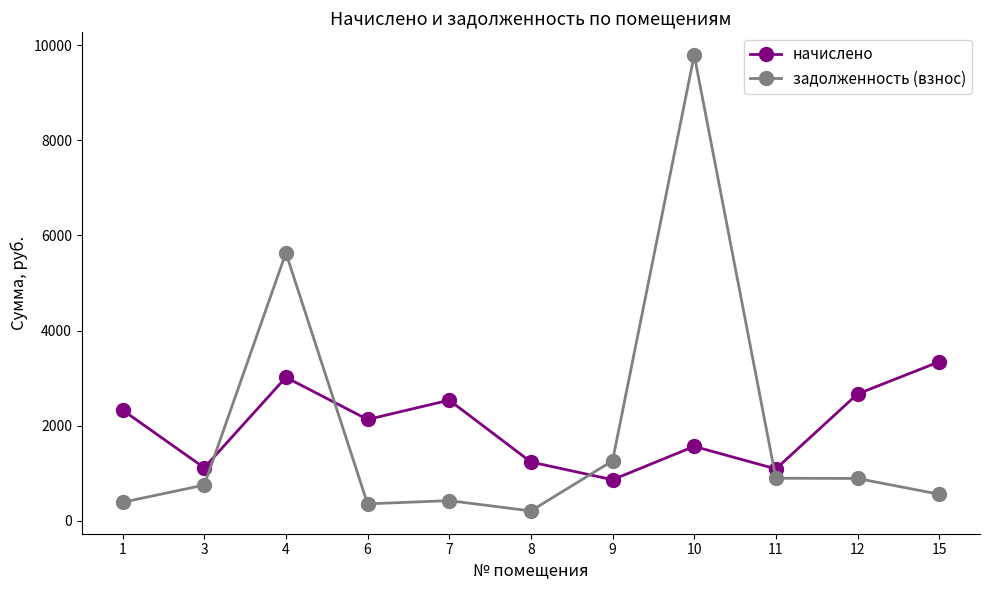

Which label corresponds to the largest value in the chart?

10